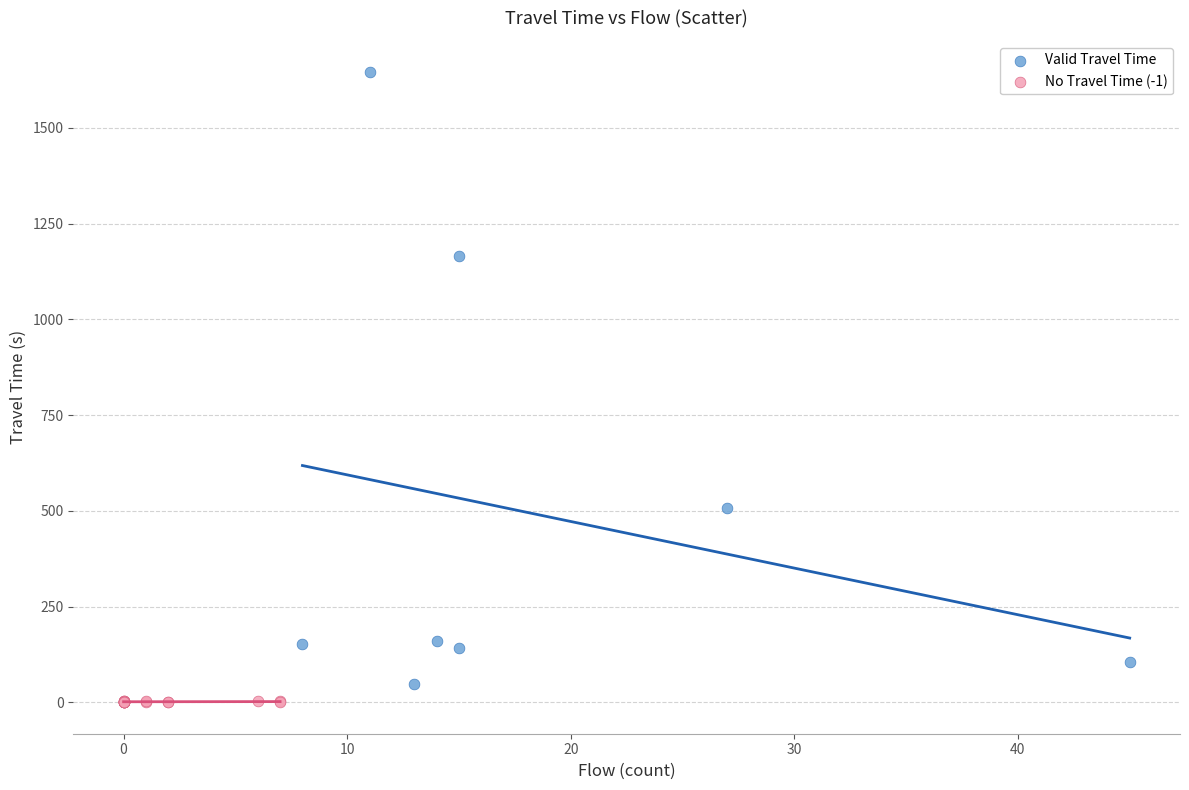

Which series contains the highest Y value?

Valid Travel Time